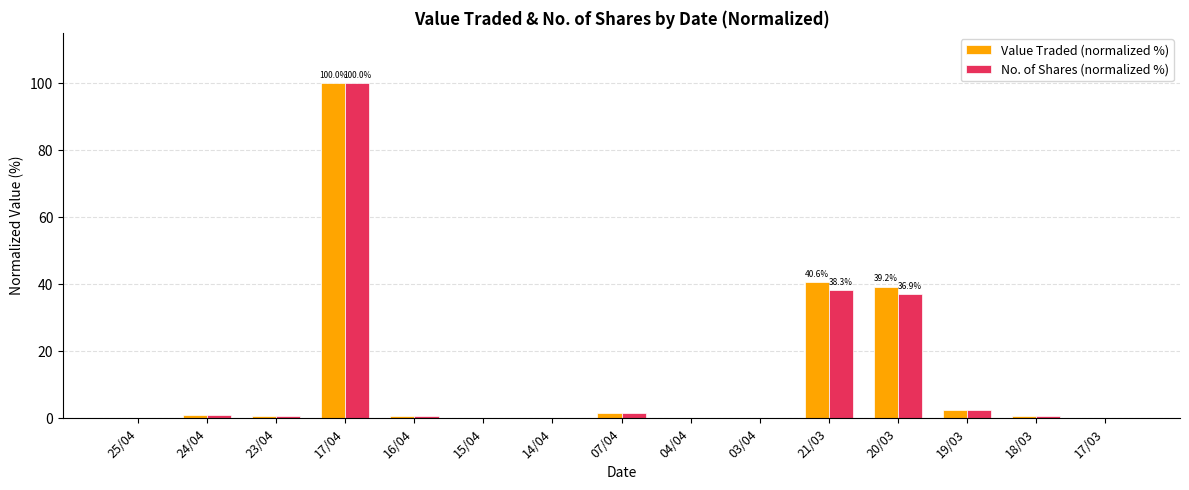

Count the number of data series in this chart.

2